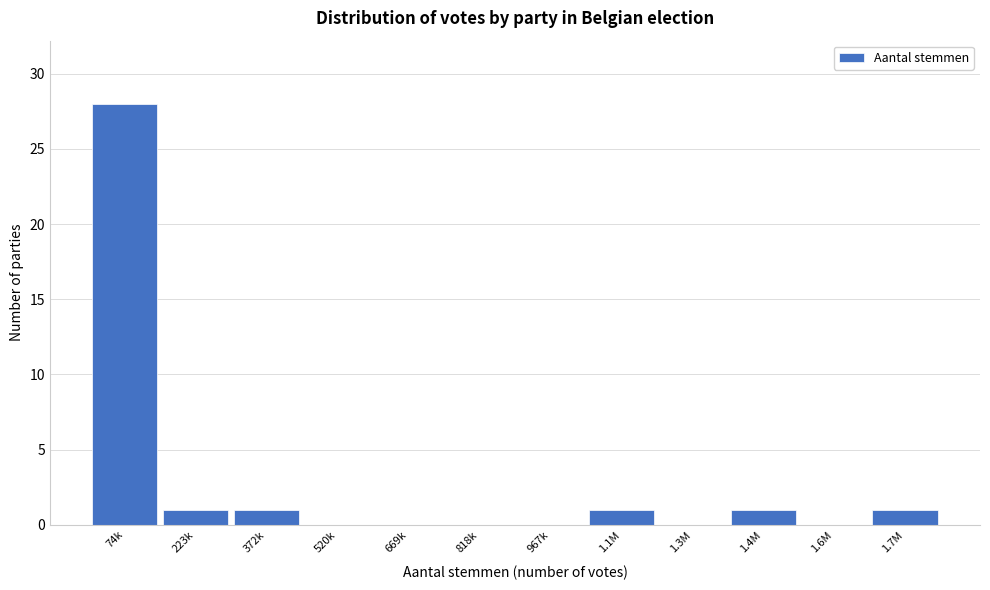

Reading left to right, extract all data points from this chart.

74k=28	223k=1	372k=1	520k=0	669k=0	818k=0	967k=0	1.1M=1	1.3M=0	1.4M=1	1.6M=0	1.7M=1